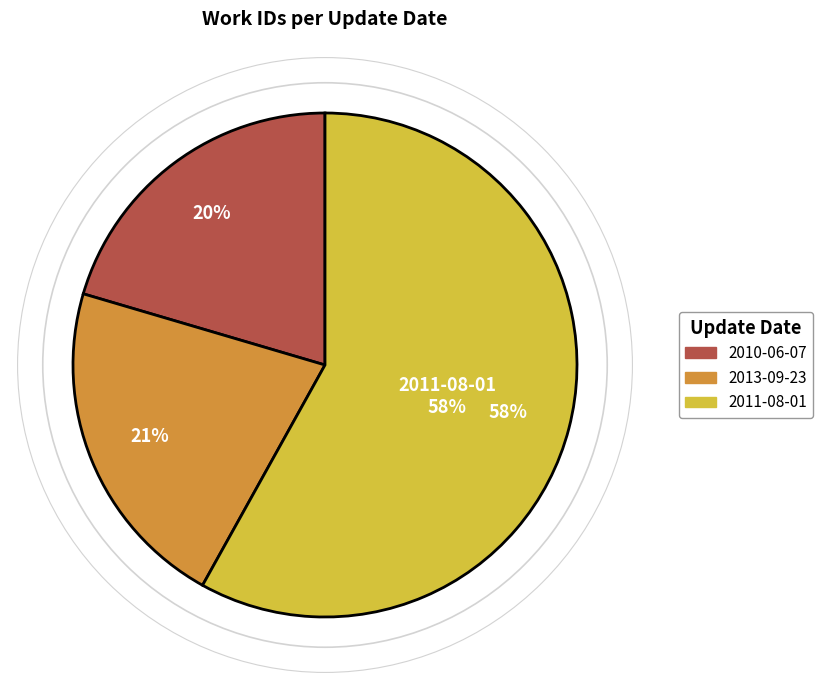

Which has a higher value, 2010-06-07 or 2011-08-01?

2011-08-01